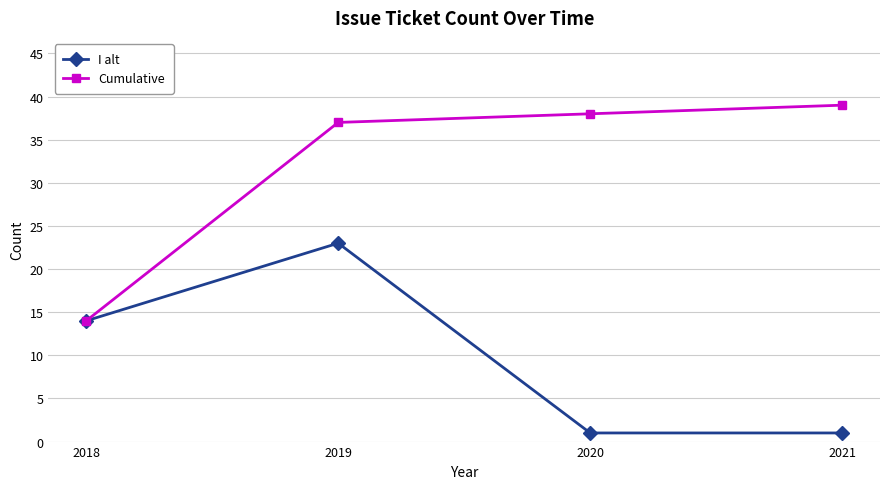

How many values in the Cumulative series are below 38?

2